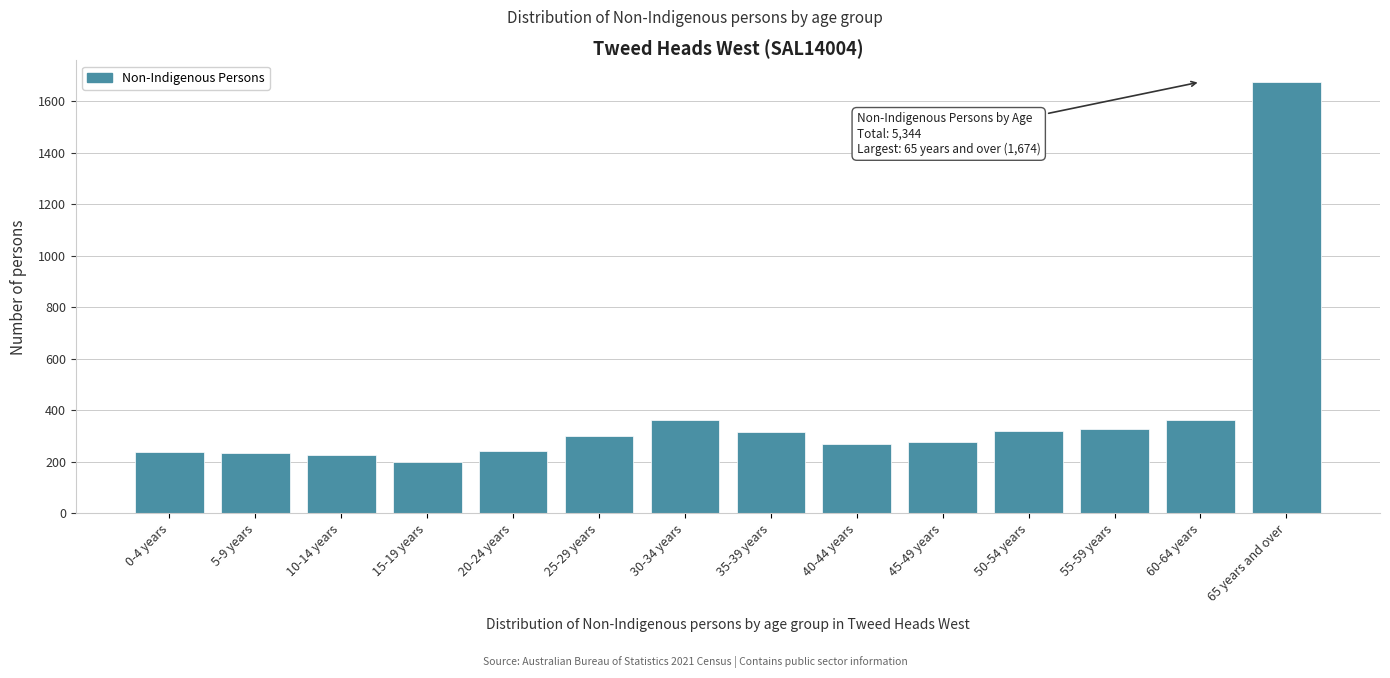

What is the label of the 5th bar from the right?

45-49 years